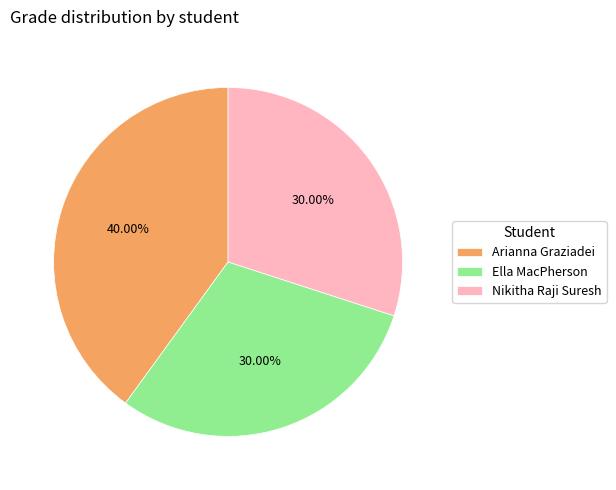

Which has a higher value, Arianna Graziadei or Nikitha Raji Suresh?

Arianna Graziadei